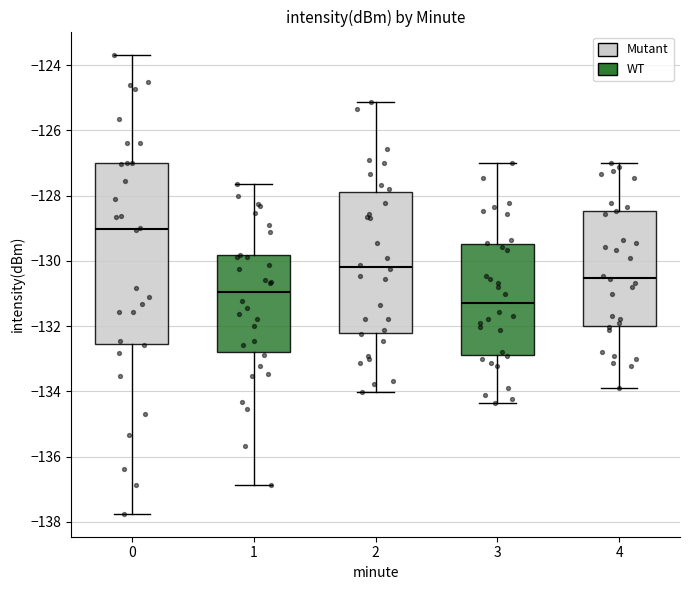

Where does the lower whisker of the box at x = 3 end on the y-axis? The values are not printed on the chart, so give them approximately, as read against the axis.

-134.4